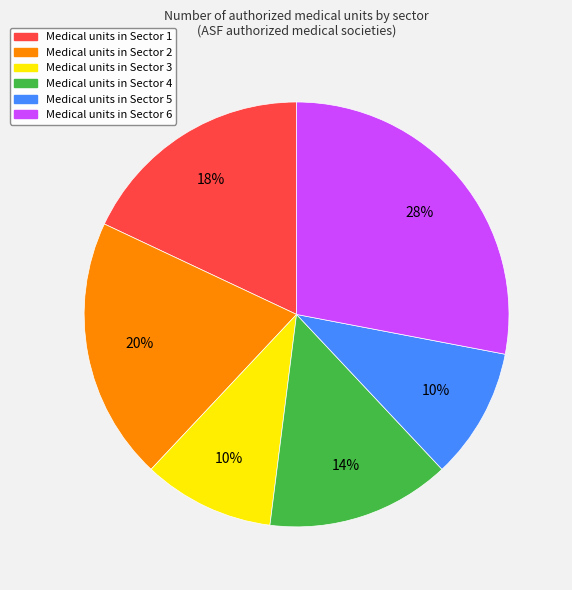

Between Medical units in Sector 4 and Medical units in Sector 5, which is larger?

Medical units in Sector 4